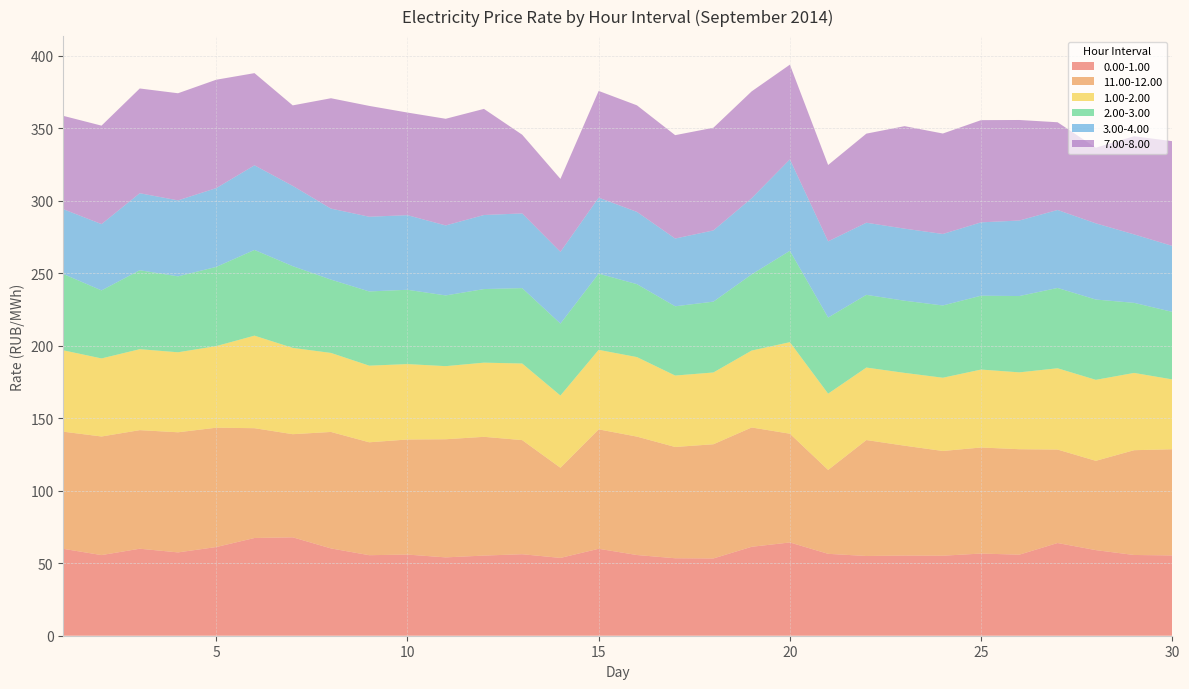

Reading left to right, extract all data points from this chart.

0.00-1.00: 59.9	55.6	60.0	57.5	61.1	67.4	67.8	60.2	55.5	56.0	54.0	55.3	56.2	53.6	59.9	55.6	53.4	53.3	61.3	64.3	56.5	55.0	55.3	55.2	56.6	55.9	63.9	59.0	55.7	55.4
11.00-12.00: 80.8	81.8	81.7	82.8	82.3	75.7	71.1	80.3	77.8	79.3	81.4	81.9	78.7	62.1	82.3	81.6	76.7	78.7	82.2	75.0	57.8	79.9	75.7	72.2	73.1	72.7	64.4	61.5	72.2	73.2
1.00-2.00: 56.1	53.8	55.8	55.2	56.3	63.8	59.5	54.5	52.8	52.0	50.4	51.1	52.8	49.8	54.8	54.8	49.3	49.5	53.0	63.1	52.6	50.0	50.2	50.5	53.7	53.0	56.0	55.8	53.3	48.1
2.00-3.00: 52.6	46.9	54.4	52.4	54.6	59.1	56.4	50.5	51.2	51.2	48.8	50.7	52.0	49.6	52.5	50.3	47.8	48.8	52.5	63.0	52.5	50.1	49.8	49.8	50.9	52.6	55.4	55.4	48.3	46.6
3.00-4.00: 44.7	45.7	53.1	52.4	54.3	58.3	55.4	49.0	51.5	51.4	48.3	51.1	51.5	49.5	52.4	49.8	46.7	49.1	52.5	63.0	52.5	49.7	49.7	49.3	50.6	52.1	53.8	52.5	47.2	45.5
7.00-8.00: 64.3	67.9	72.2	73.8	74.7	63.5	55.5	76.1	76.4	70.8	73.5	73.2	54.3	50.3	73.6	73.5	71.3	70.8	73.6	65.3	52.6	61.4	70.7	69.3	70.5	69.3	60.5	52.1	67.7	72.2